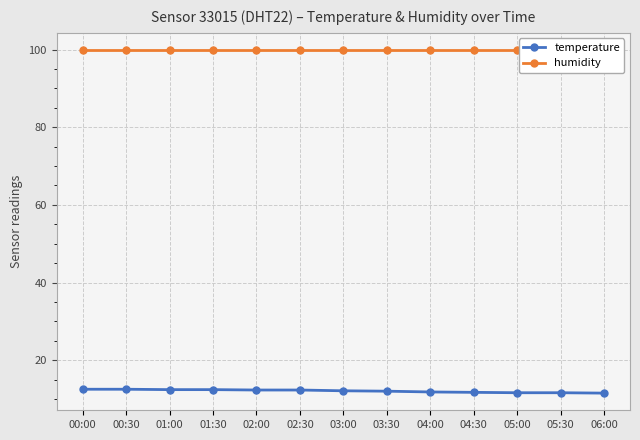

What is the difference between the highest and lowest values at 03:00?

87.8